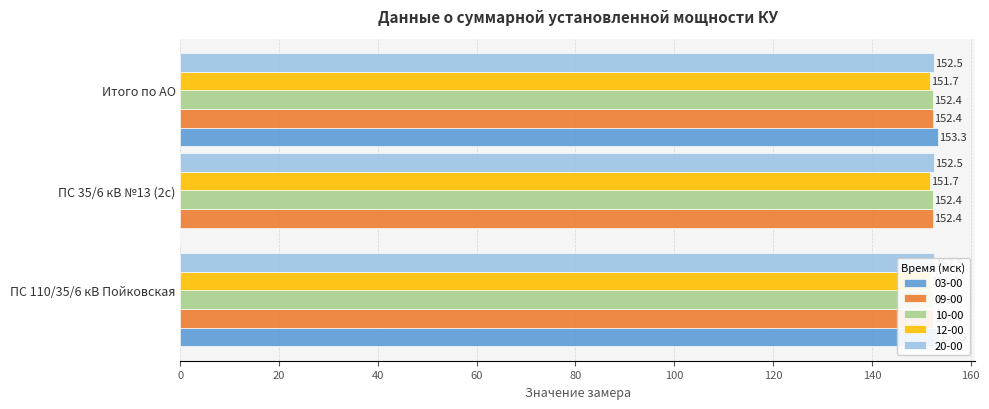

What are all the series names shown in the legend?

03-00, 09-00, 10-00, 12-00, 20-00